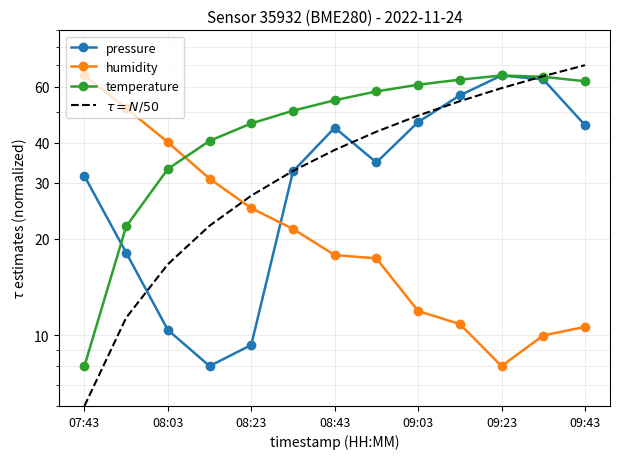

What is the maximum value shown in the chart?

70.0